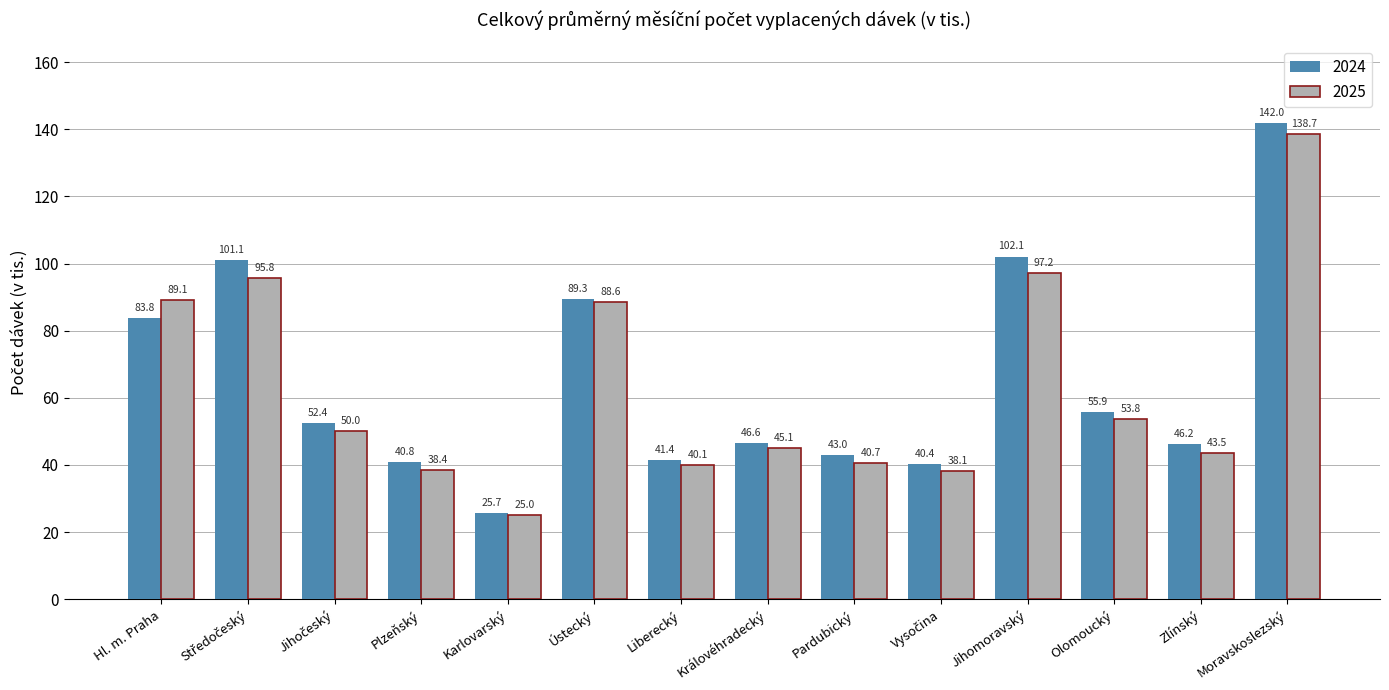

Reading left to right, what are all the values shown in this chart?

2024: 83.8	101.1	52.4	40.8	25.7	89.3	41.4	46.6	43.0	40.4	102.1	55.9	46.2	142.0
2025: 89.1	95.8	50.0	38.4	25.0	88.6	40.1	45.1	40.7	38.1	97.2	53.8	43.5	138.7